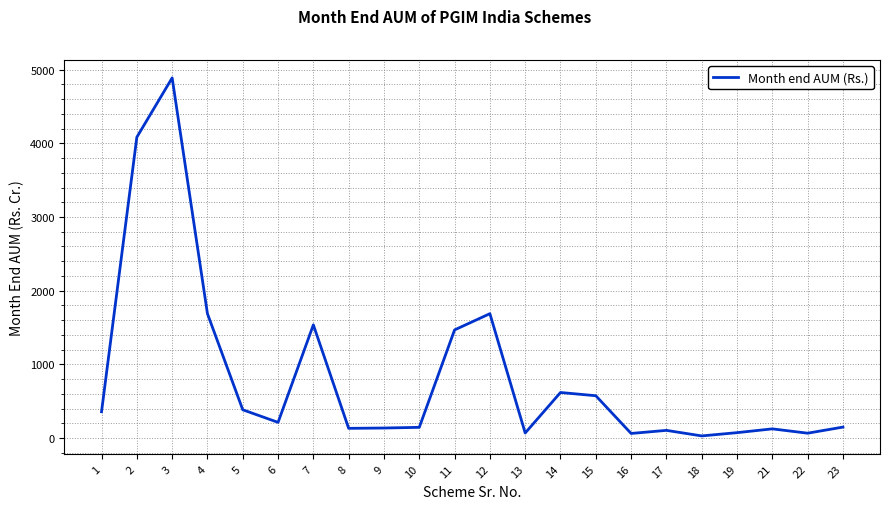

What is the change in value from 1 to 11?

+1110.2